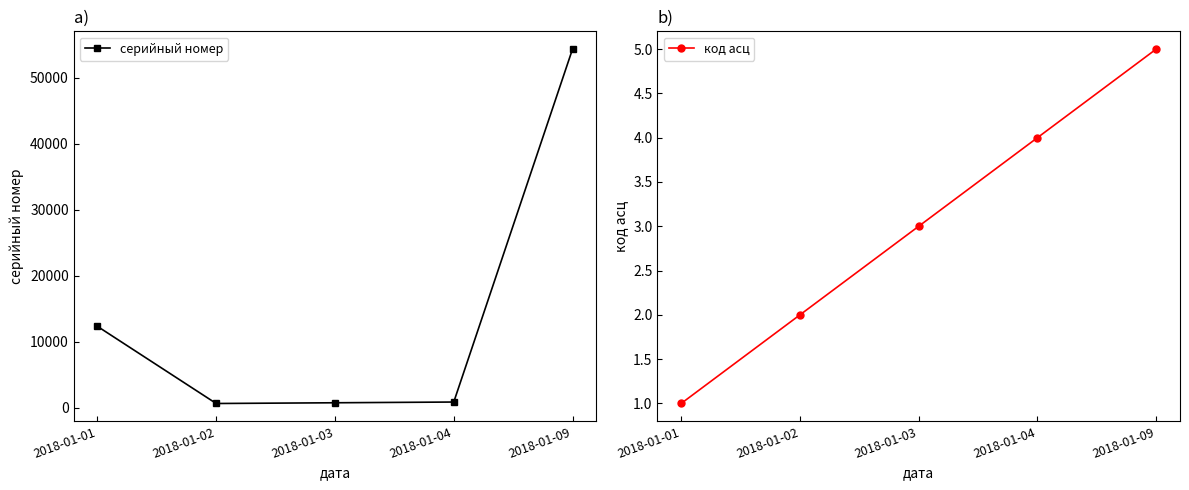

True or false: серийный номер and код асц cross at least once.

False